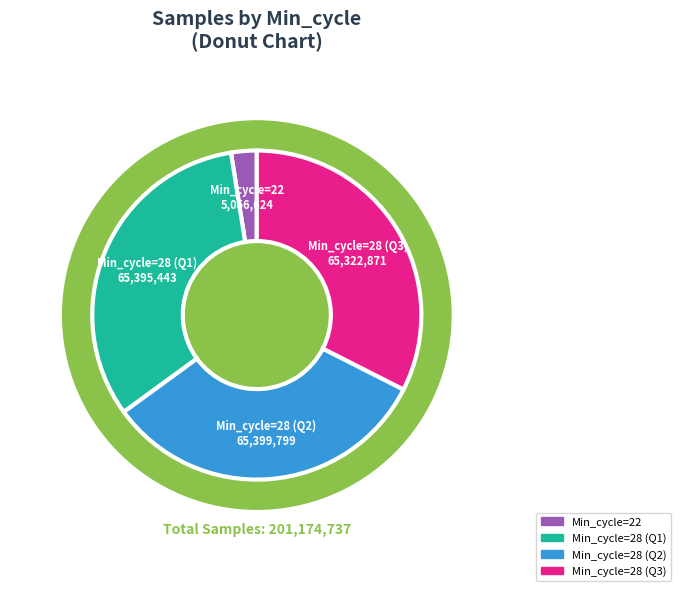

The 28 slice represents 1% of the pie. True or false?

False